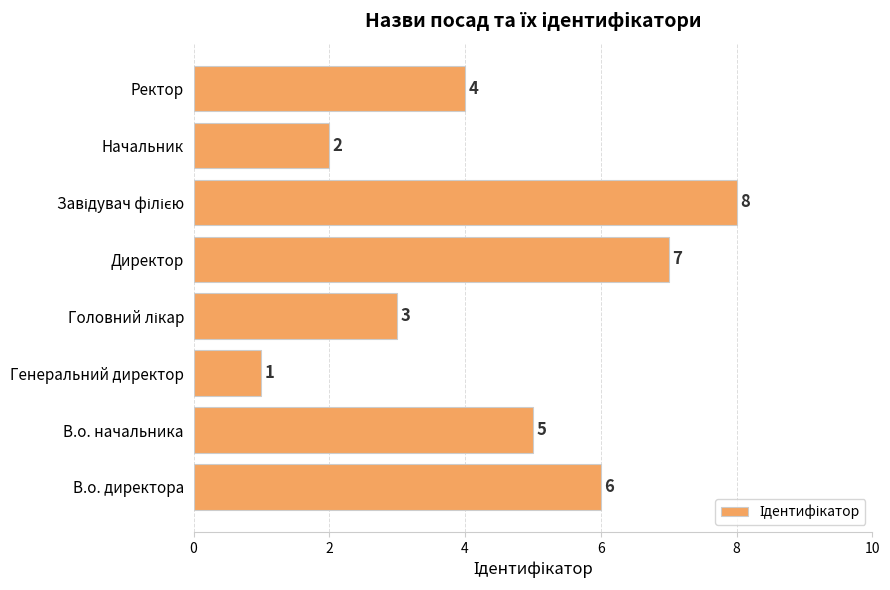

Reading bottom to top, list all the values displayed in this chart.

6	5	1	3	7	8	2	4